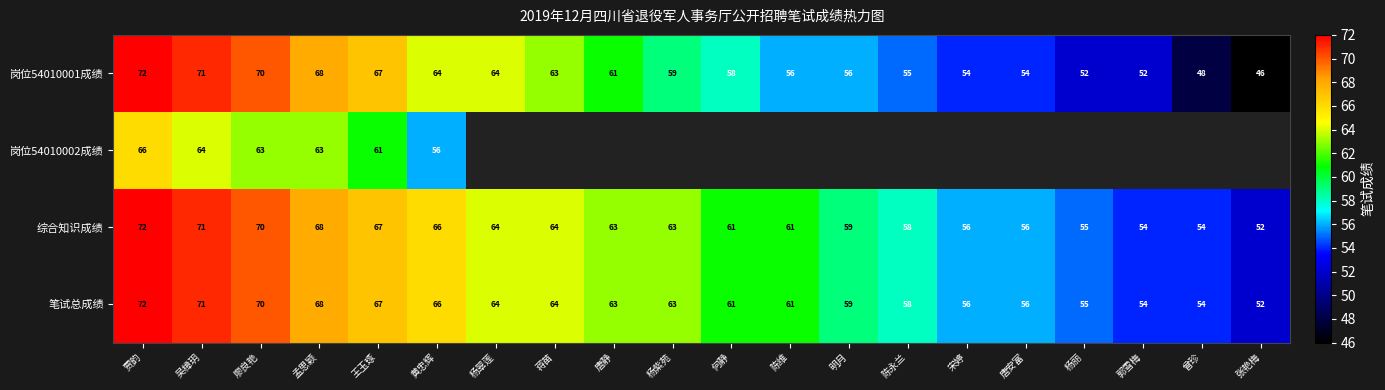

What is the total value across all series at 贾韵?

282